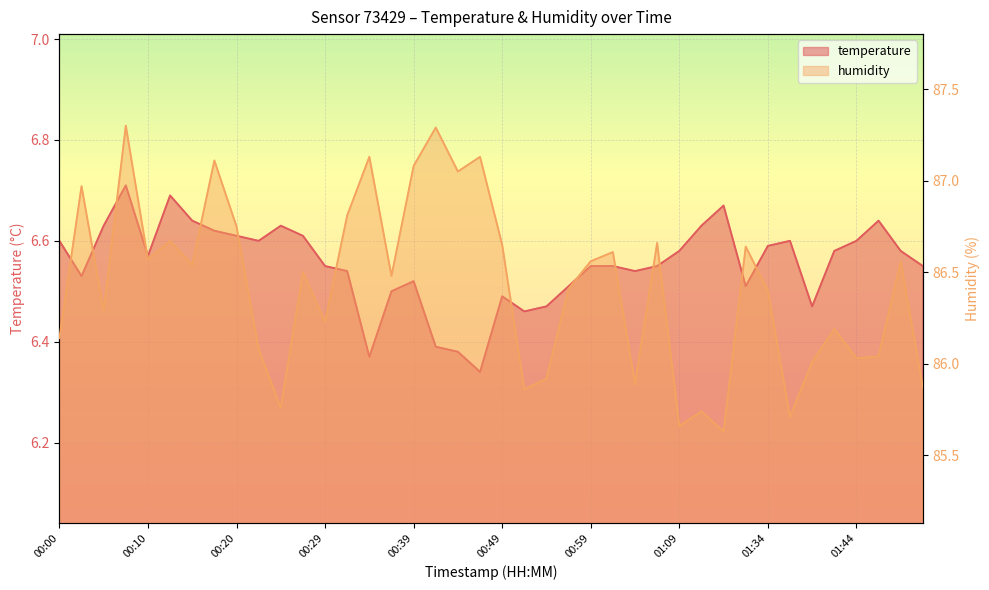

How many values in the humidity series exceed 86?

31